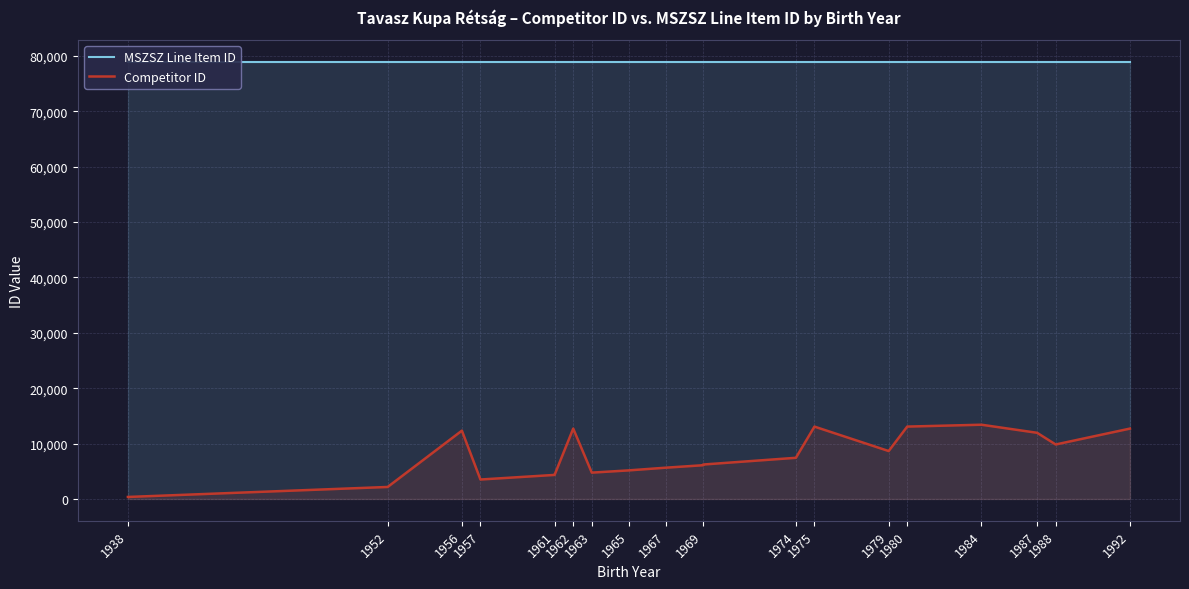

List the series in order of their peak value, highest first.

MSZSZ Line Item ID, Competitor ID